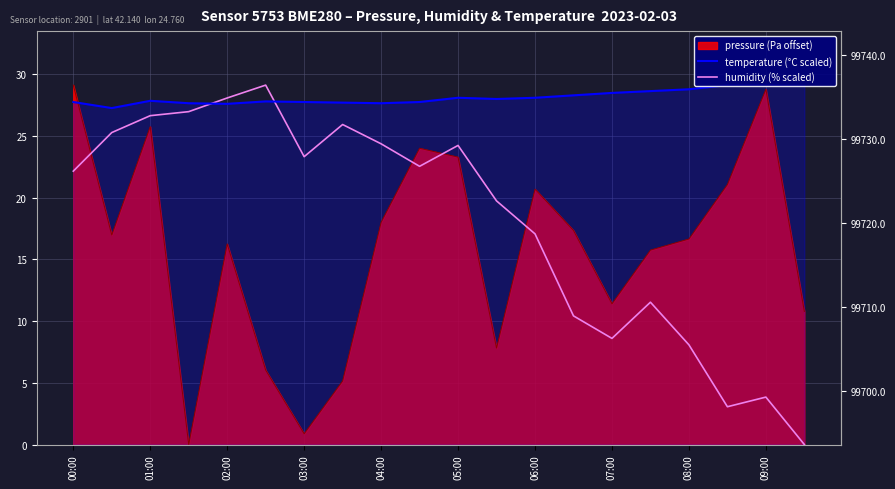

List the labels in order of humidity (% scaled) value, smallest first.

19, 17, 18, 16, 14, 13, 15, 12, 11, 00:00, 09:00, 06:00, 10, 08:00, 01:00, 07:00, 02:00, 03:00, 04:00, 05:00